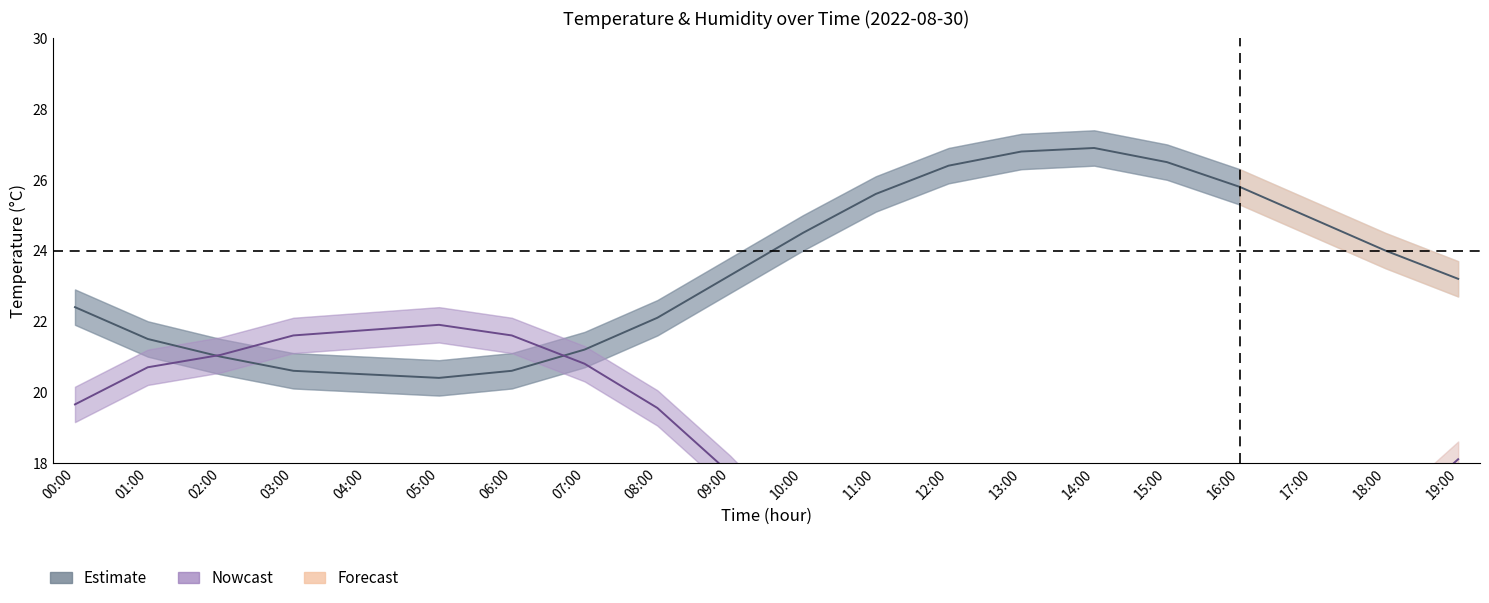

How many times do Temperature (Estimate) and Humidity (Estimate) cross each other?

2